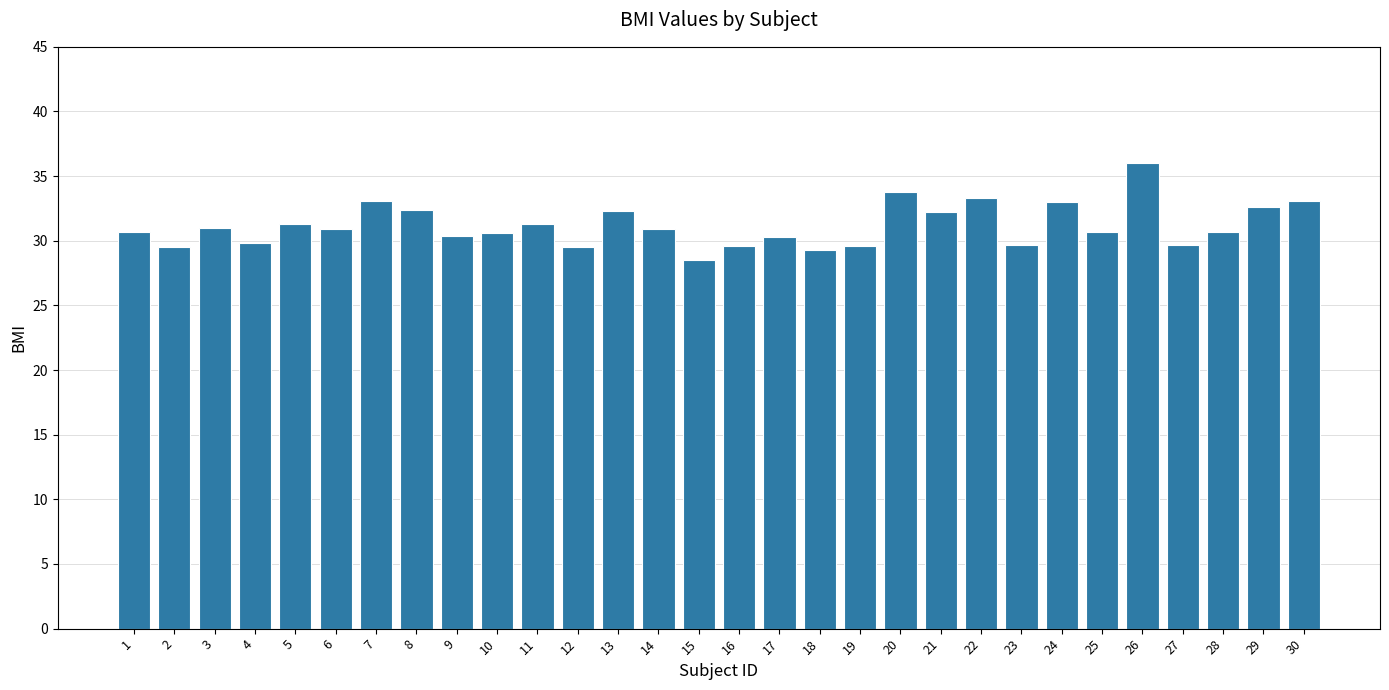

What is the difference between the values at 2 and 3?

1.5